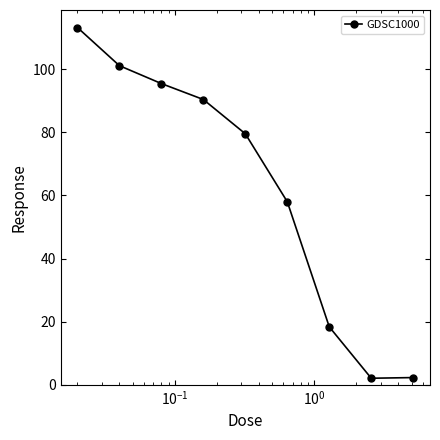

What is the value of the 9th point from the left?

2.3